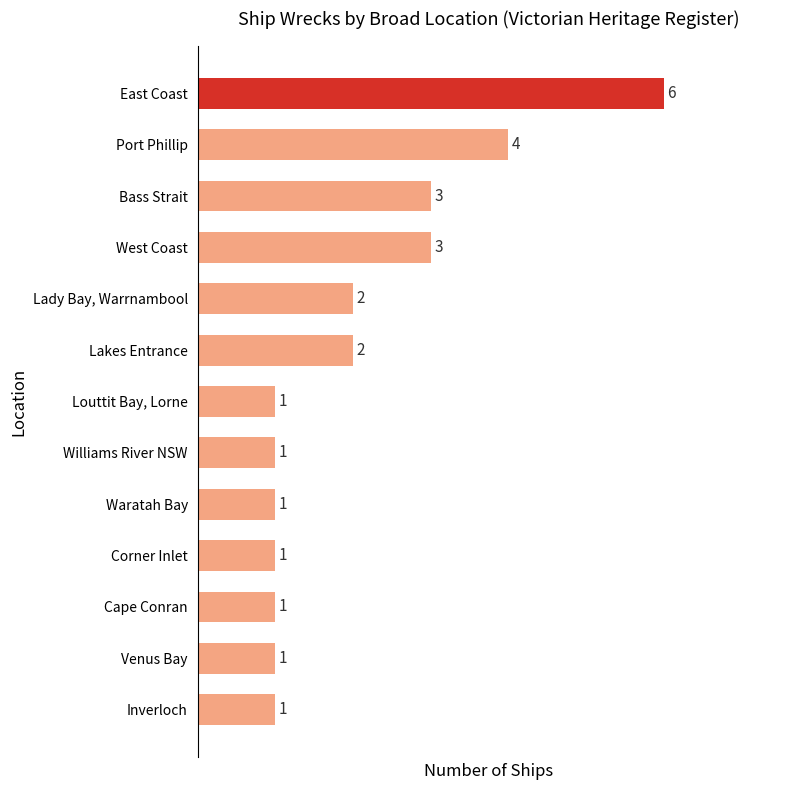

What is the difference between the maximum and minimum values?

5